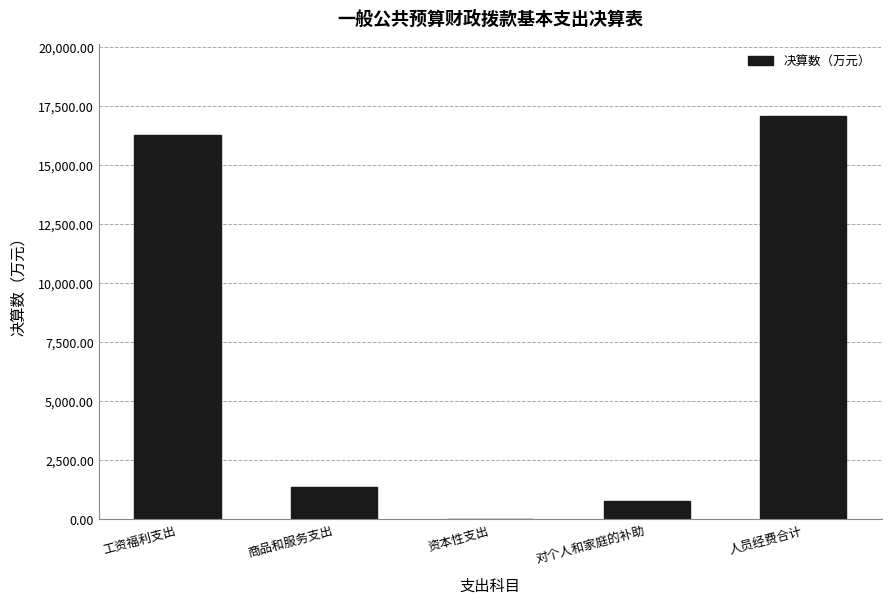

How many series are shown in this chart?

1